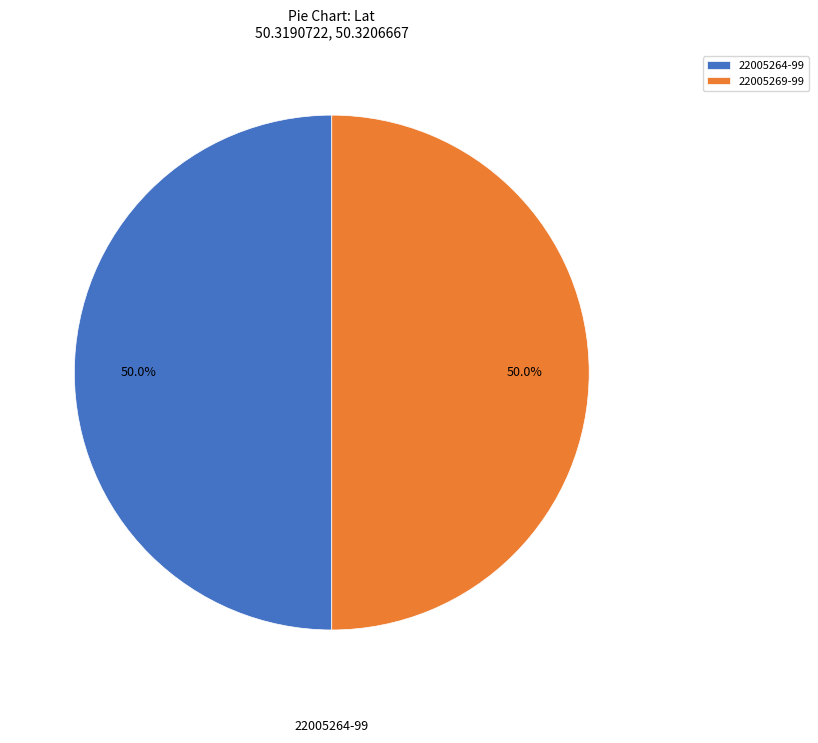

Approximately how many times larger is the value at 22005269-99 compared to 22005264-99?

1.0